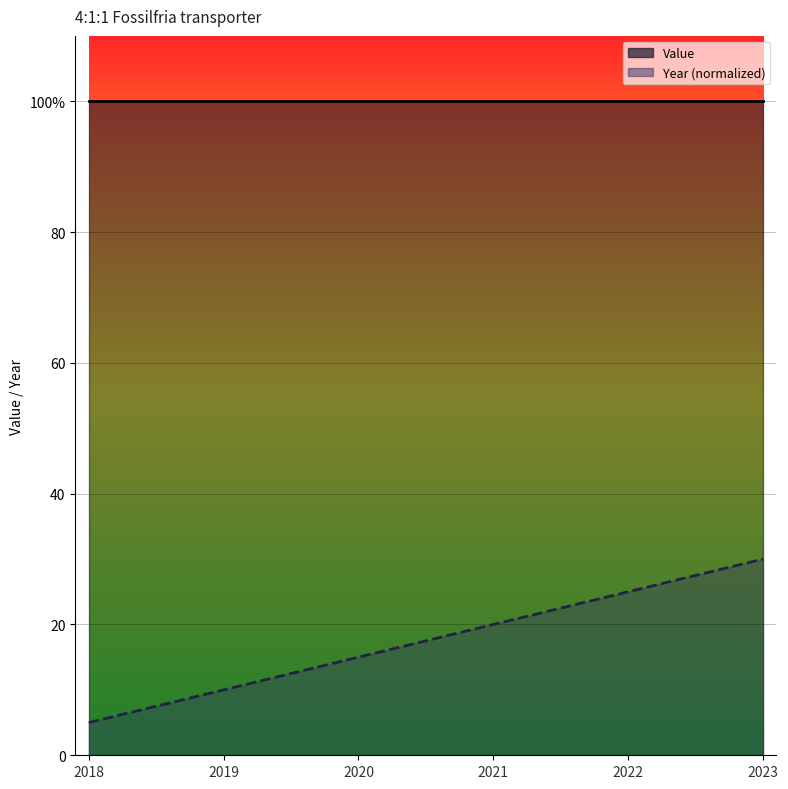

List the labels in order of value, smallest first.

2018, 2019, 2020, 2021, 2022, 2023